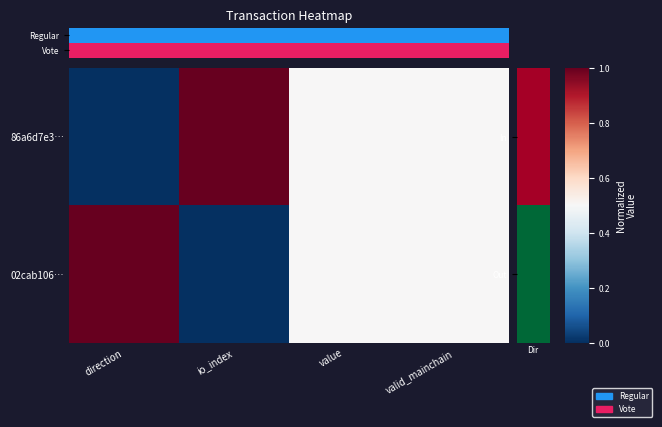

How many data points does each series have?

4